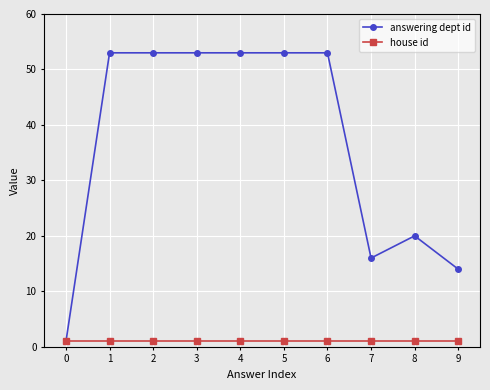

Is it true that house id equals 1 at 3?

True